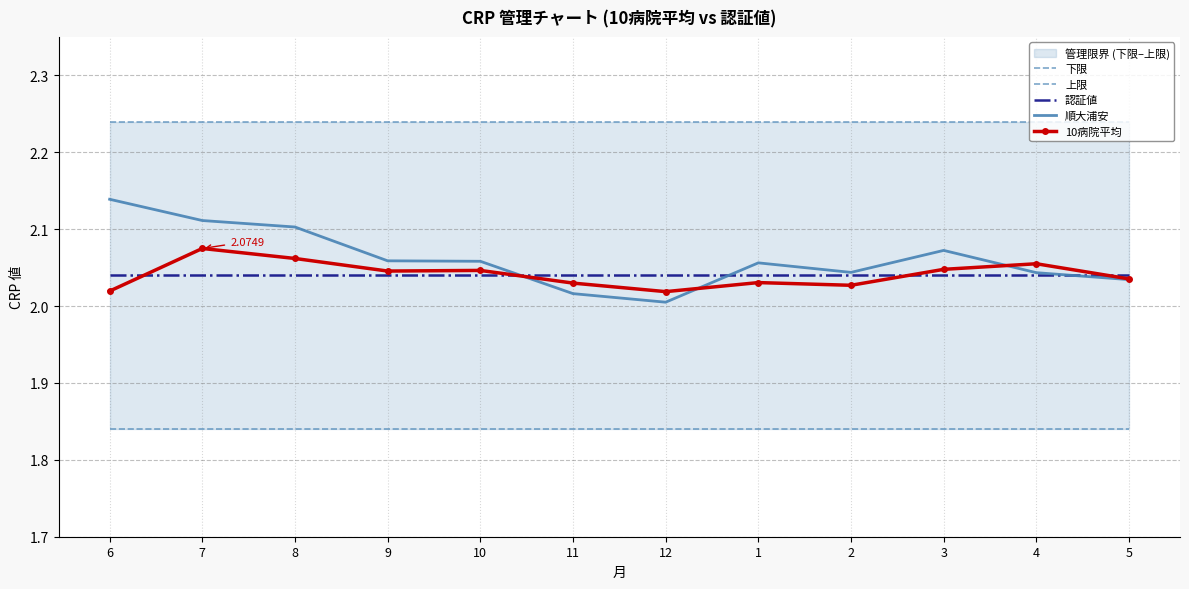

What is the minimum value shown in the chart?

1.8